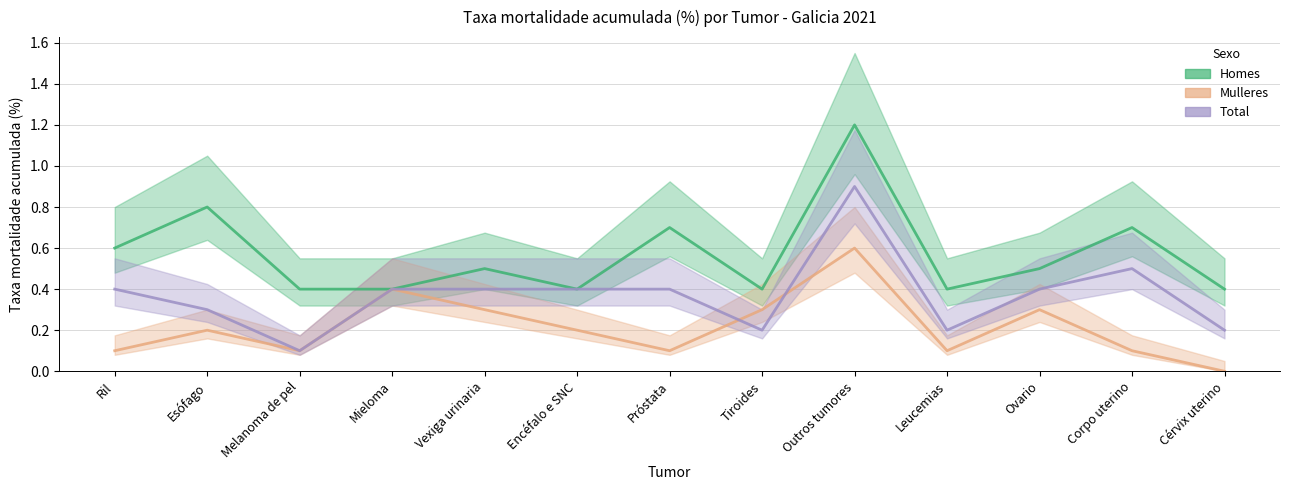

Is this an area chart (filled region under the line)?

No